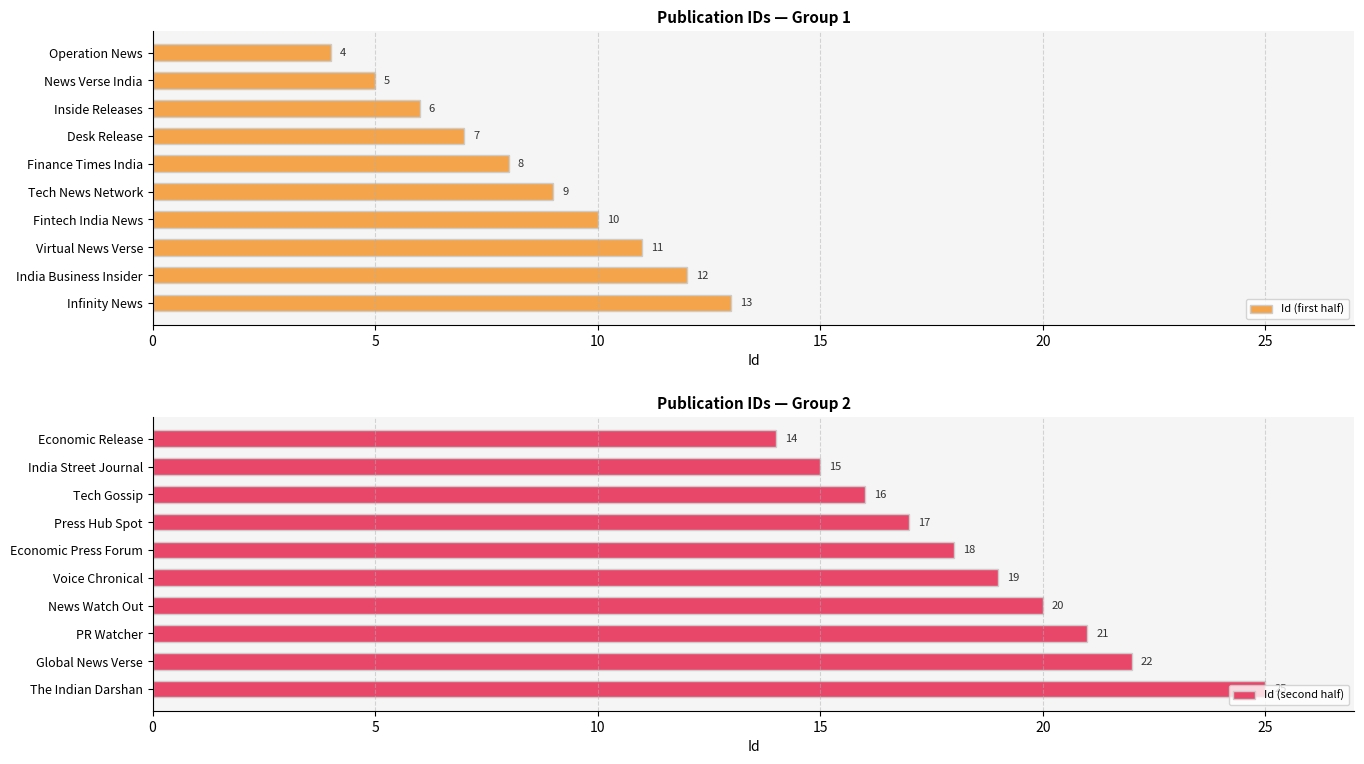

The Id (first half) series shows 1 at Operation News. True or false?

False